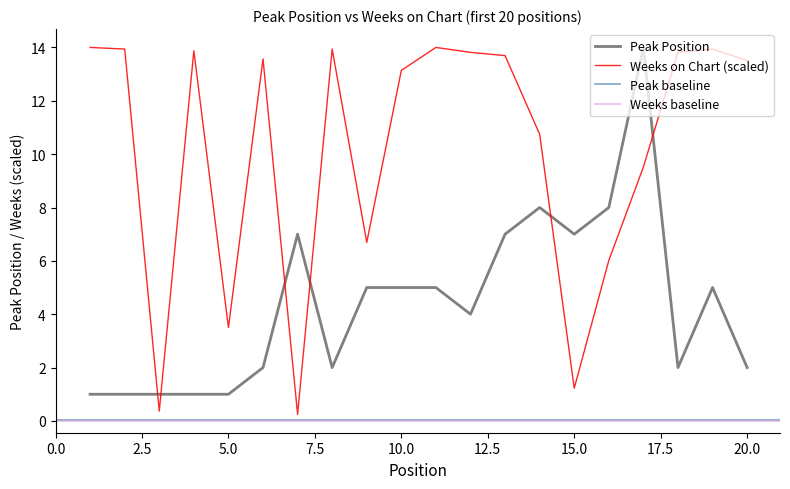

True or false: Peak Position and Weeks on Chart intersect in this chart.

True